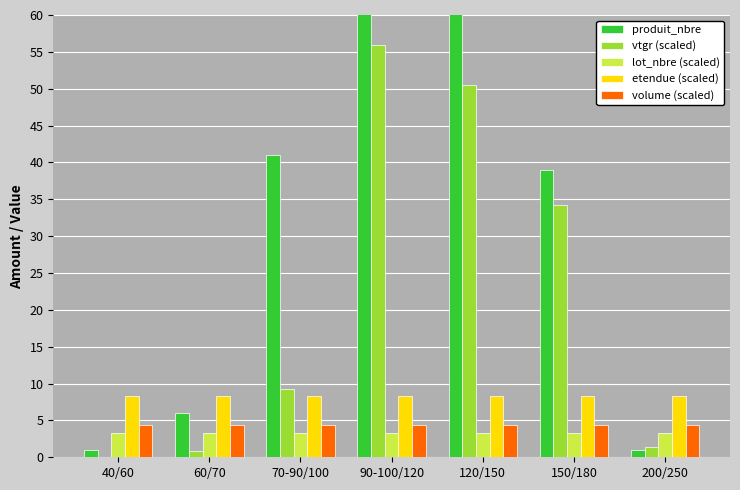

How many categories are shown in the chart?

7